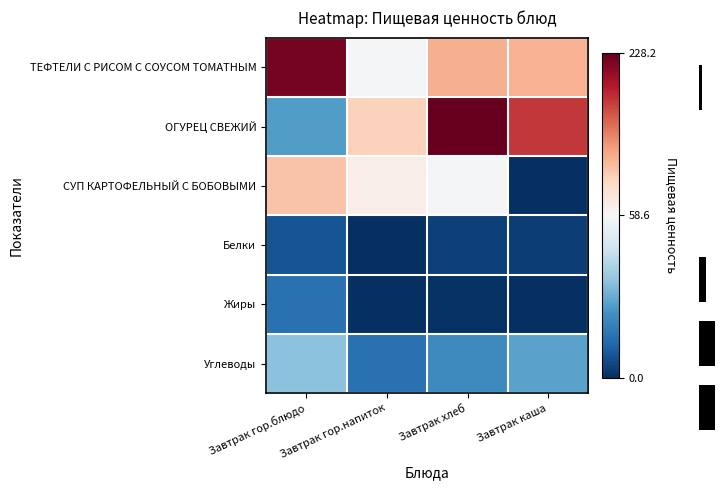

True or false: Углеводы has a value of 31.4 at Завтрак хлеб.

False